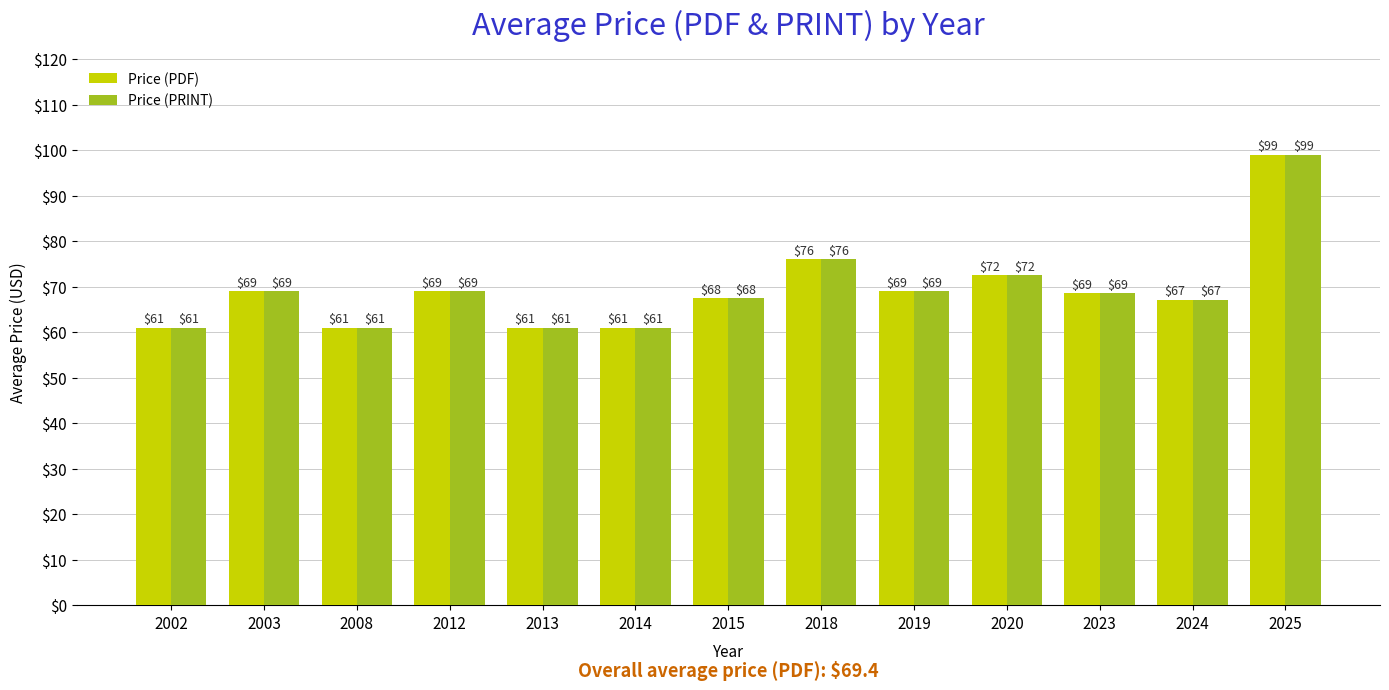

What is the maximum value shown in the chart?

99.0